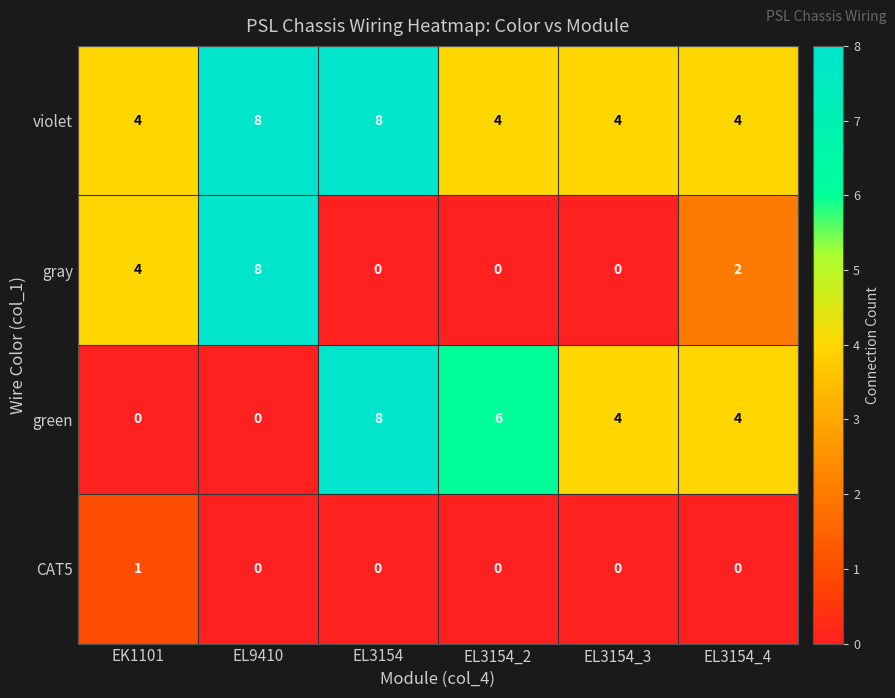

How many gray values are between 0 and 4?

5